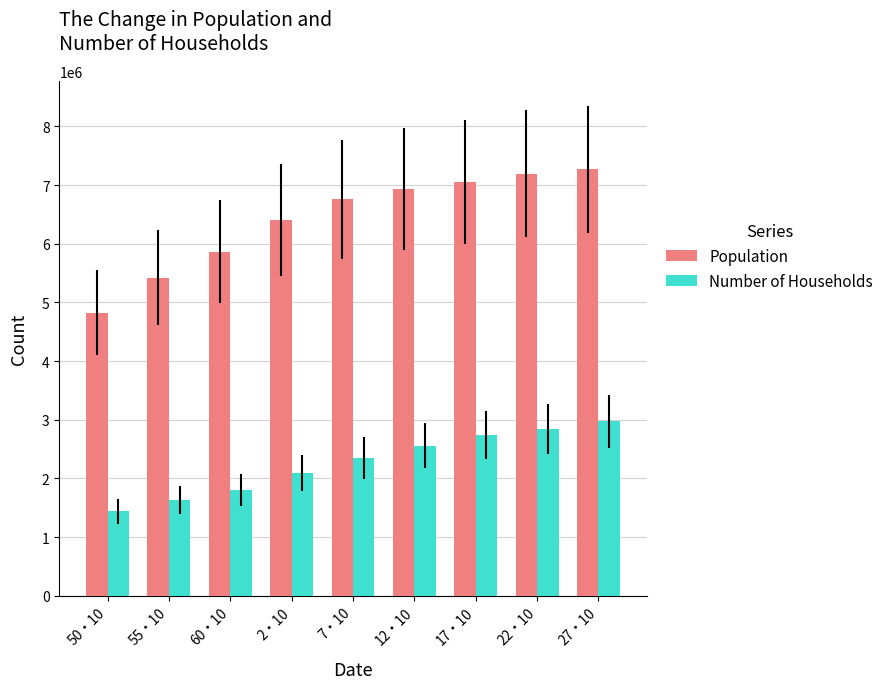

The Number of Households series shows 4411023 at 17・10. True or false?

False